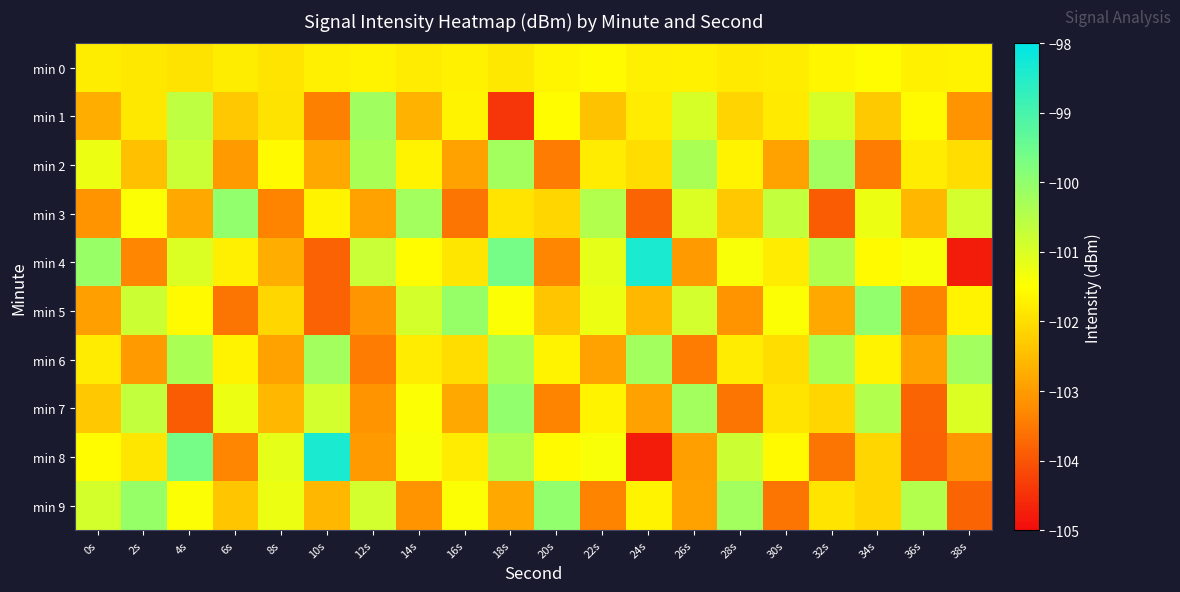

What is the difference between the highest and lowest values at 12s?

3.2